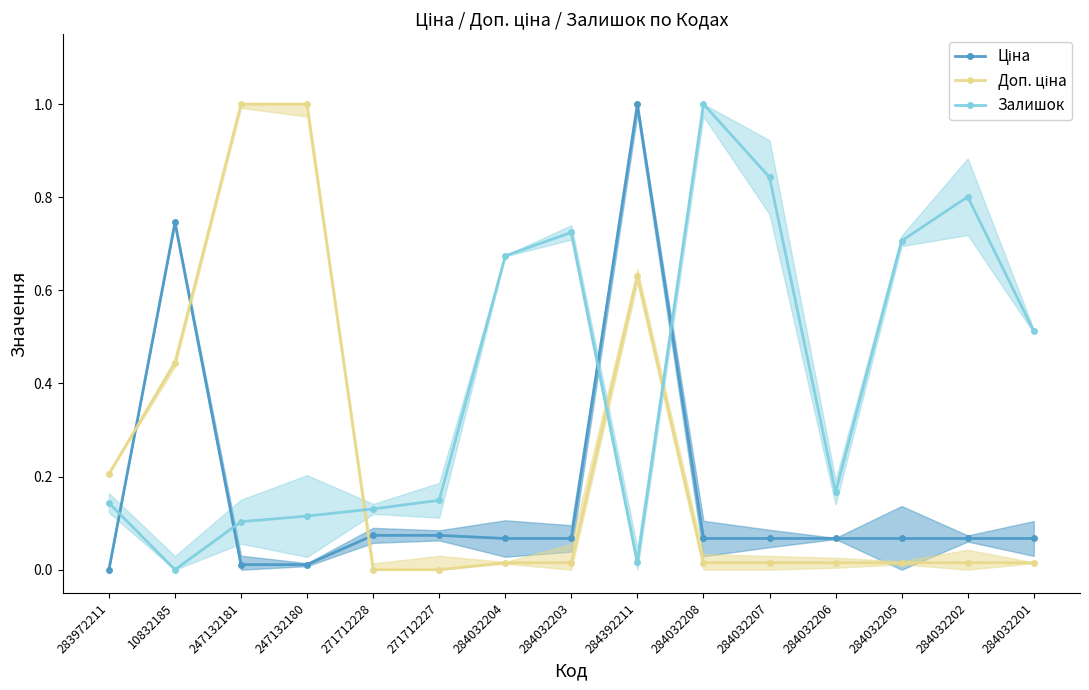

Which series ends up on top after the final intersection of Залишок and Ціна?

Залишок